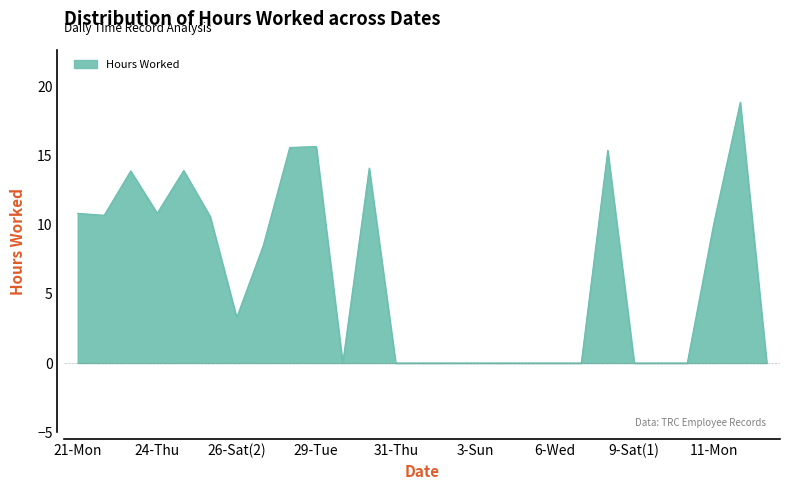

What is the greatest value displayed?

18.9